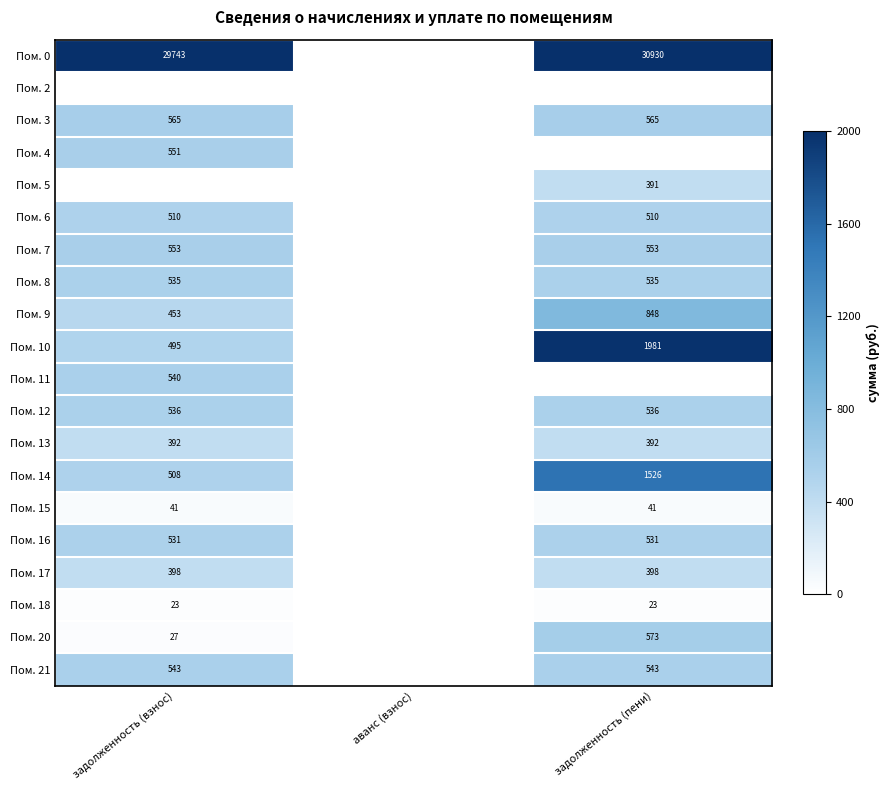

Is the value of Пом. 9 at задолженность (взнос) greater than the value of Пом. 18 at задолженность (взнос)?

Yes